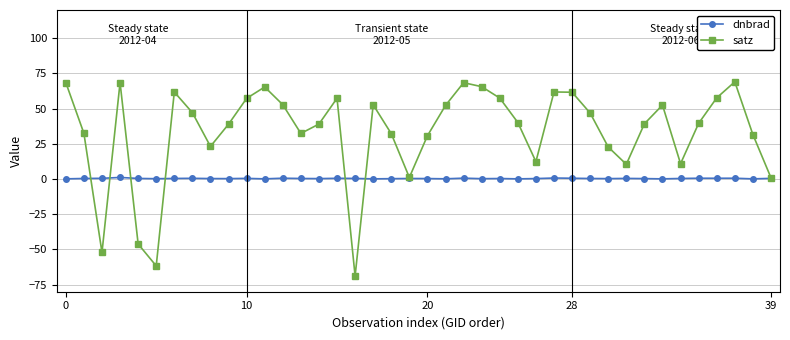

True or false: satz and dnbrad cross at least once.

True